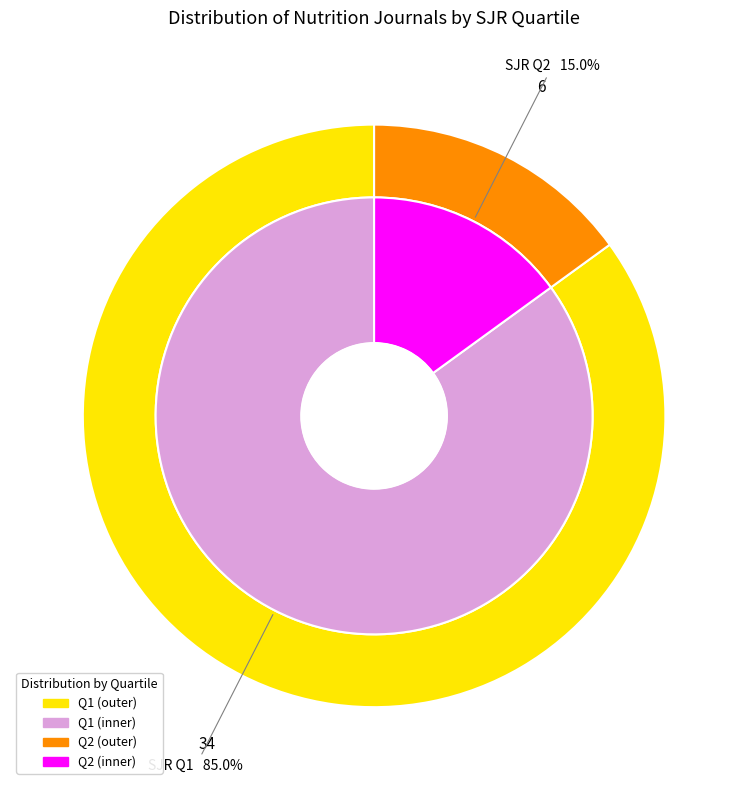

Which has a higher value, Q1 or Q2?

Q1